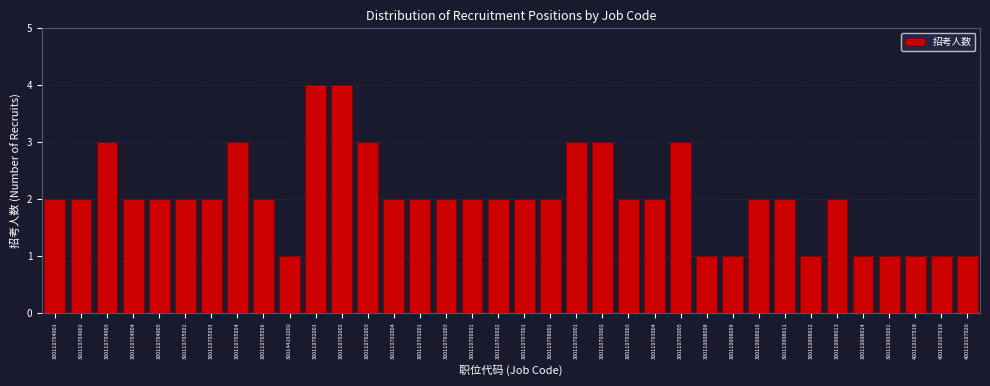

What is the greatest value displayed?

4